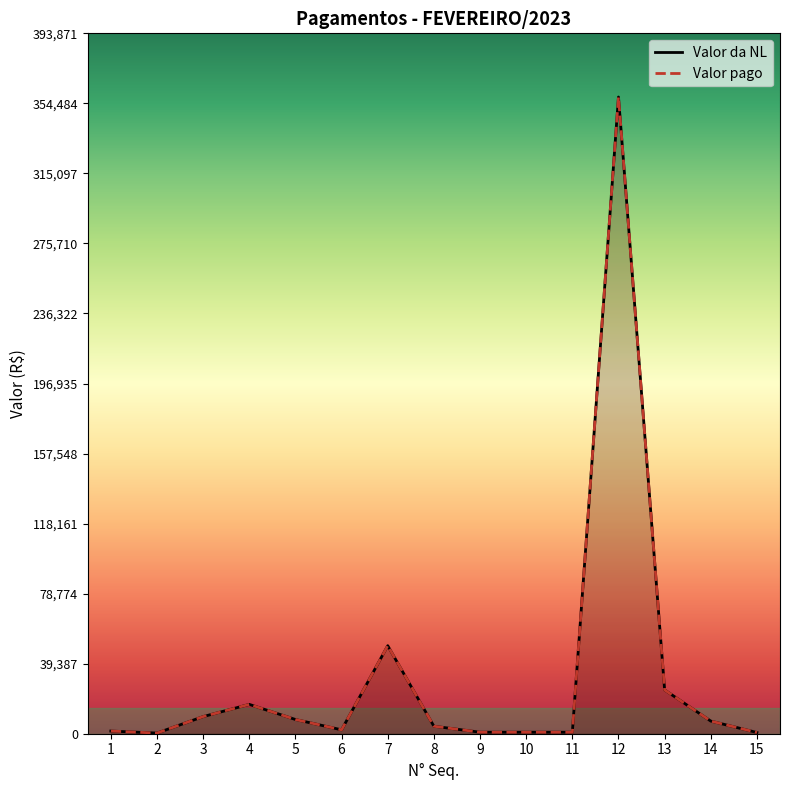

True or false: Valor da NL and Valor pago intersect in this chart.

False